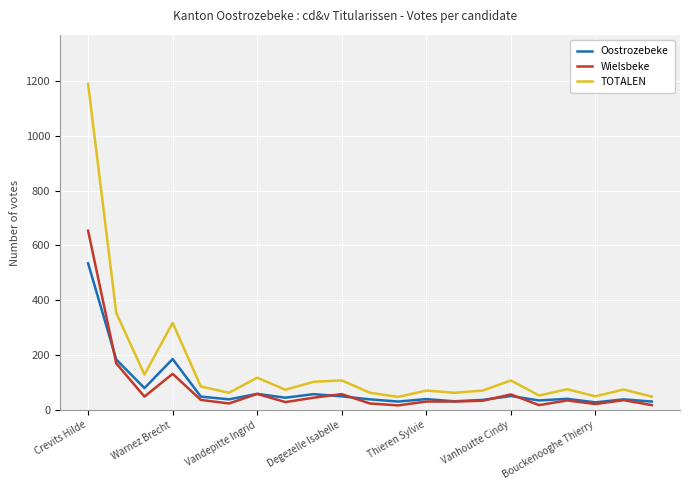

What is the difference between the second highest and second lowest values in the Oostrozebeke series?

155